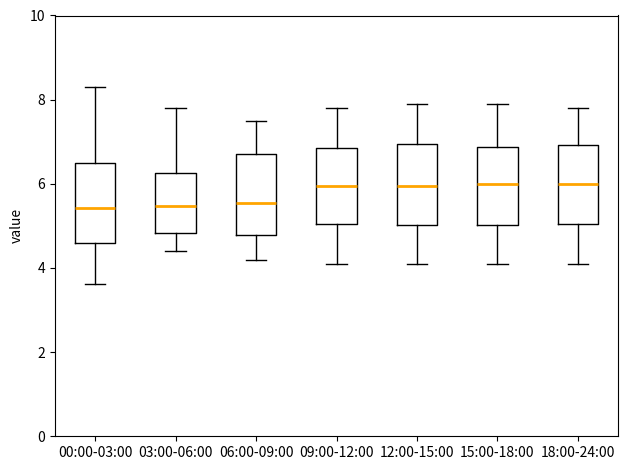

Reading left to right, read every box against the y-axis: the position of its median line, the range the box covers, and the ends of its whiskers. The values are not printed on the chart, so give them approximately, as read against the axis.

00:00-03:00: median 5.4, box 4.6 to 6.4, whiskers 3.6 to 8.4
03:00-06:00: median 5.4, box 4.8 to 6.2, whiskers 4.4 to 7.8
06:00-09:00: median 5.6, box 4.8 to 6.8, whiskers 4.2 to 7.6
09:00-12:00: median 6.0, box 5.0 to 6.8, whiskers 4.2 to 7.8
12:00-15:00: median 6.0, box 5.0 to 7.0, whiskers 4.2 to 8.0
15:00-18:00: median 6.0, box 5.0 to 6.8, whiskers 4.2 to 8.0
18:00-24:00: median 6.0, box 5.0 to 7.0, whiskers 4.2 to 7.8